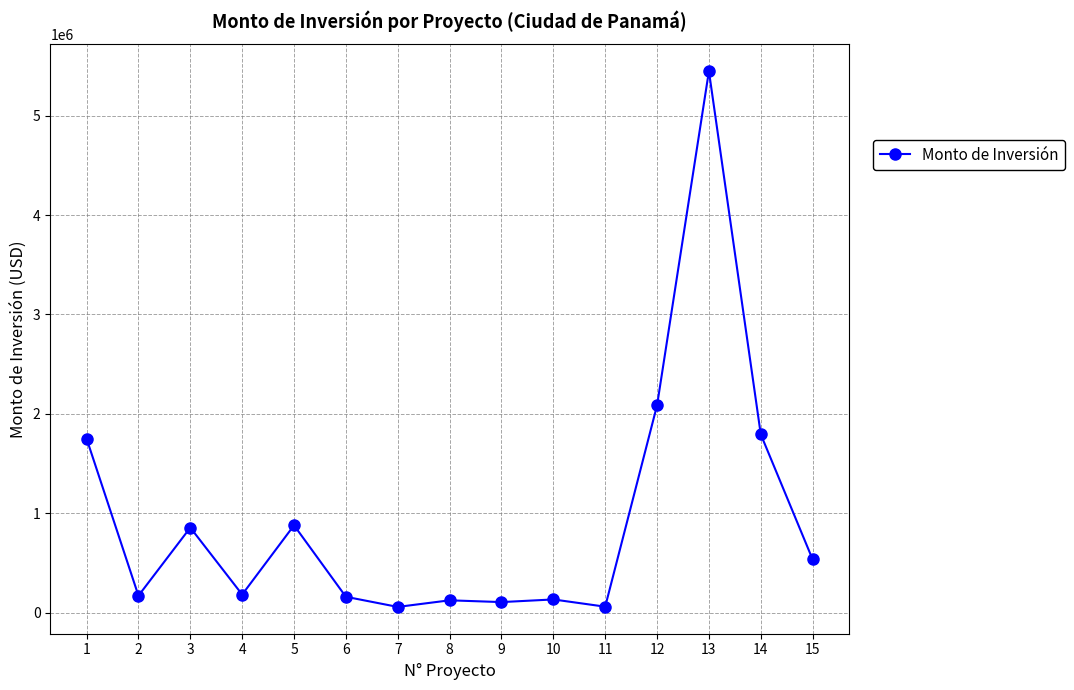

What is the ratio of the value at 6 to the value at 9?

1.5